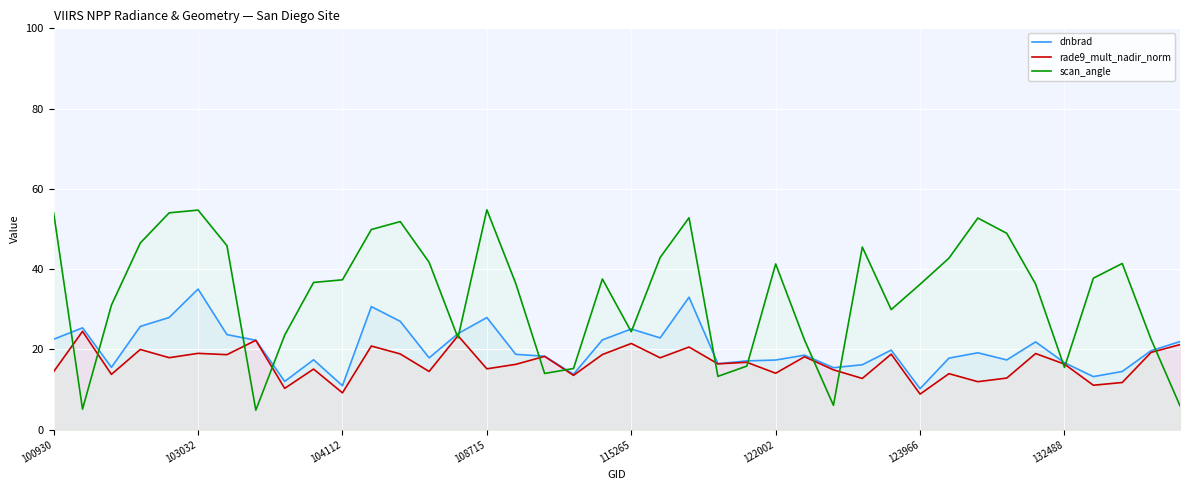

After their last crossing, which series has the higher values: scan_angle or rade9_mult_nadir_norm?

rade9_mult_nadir_norm